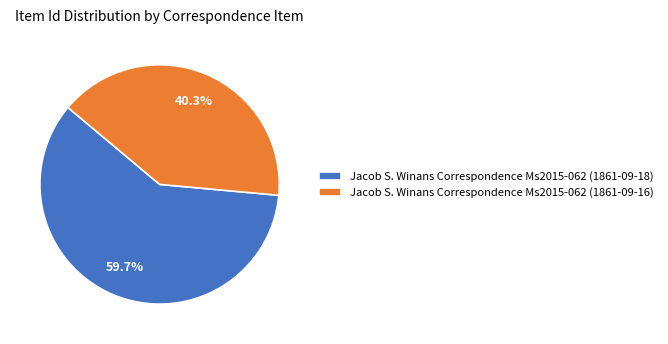

What percentage is the Jacob S. Winans Correspondence Ms2015-062 (1861-09-18) slice, to the nearest percent?

60%